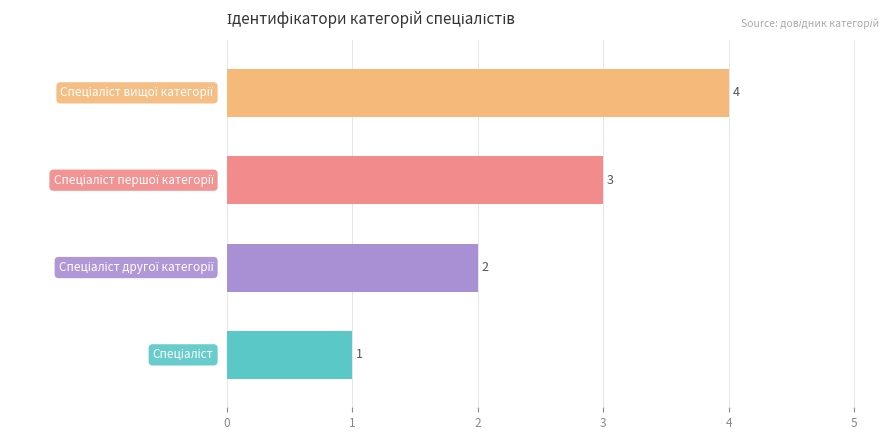

Count the values in the range 2 to 4.

3